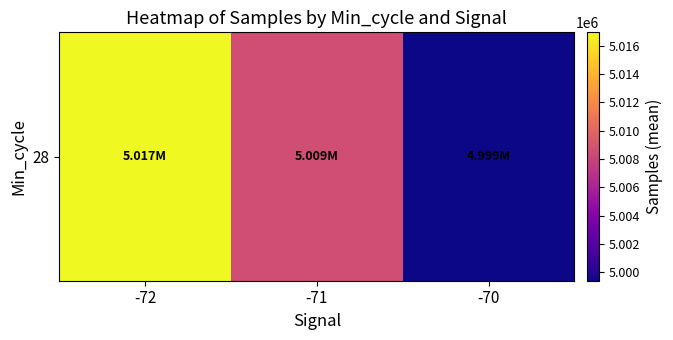

Where does the data first go above 5008524?

-72